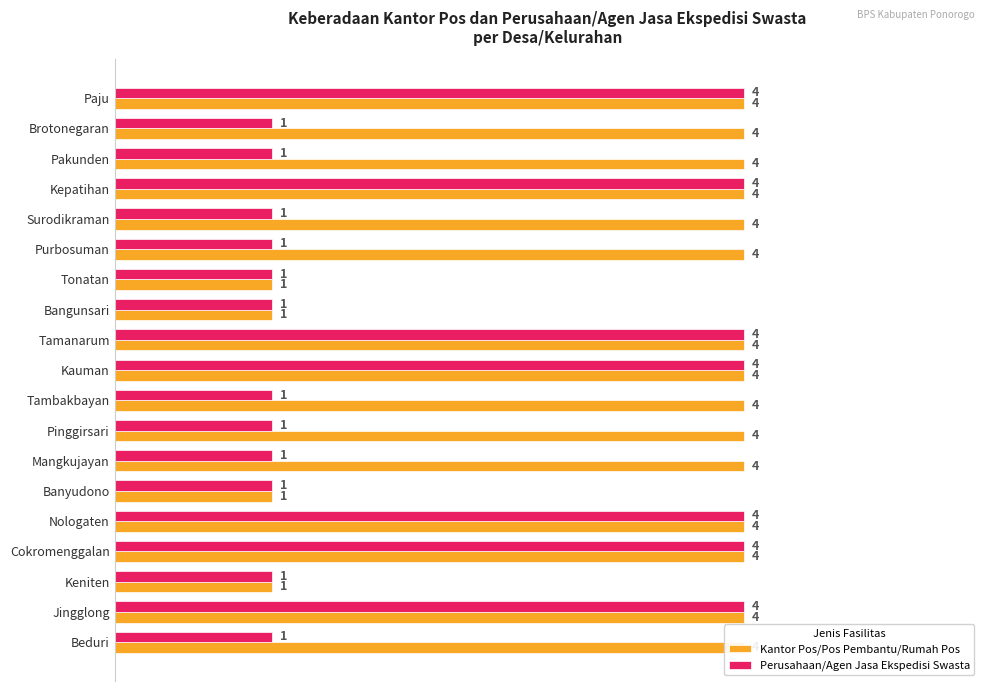

Reading right to left, transcribe all the data shown in this chart.

Kantor Pos/Pos Pembantu/Rumah Pos: 4	4	1	4	4	1	4	4	4	4	4	1	1	4	4	4	4	4	4
Perusahaan/Agen Jasa Ekspedisi Swasta: 1	4	1	4	4	1	1	1	1	4	4	1	1	1	1	4	1	1	4